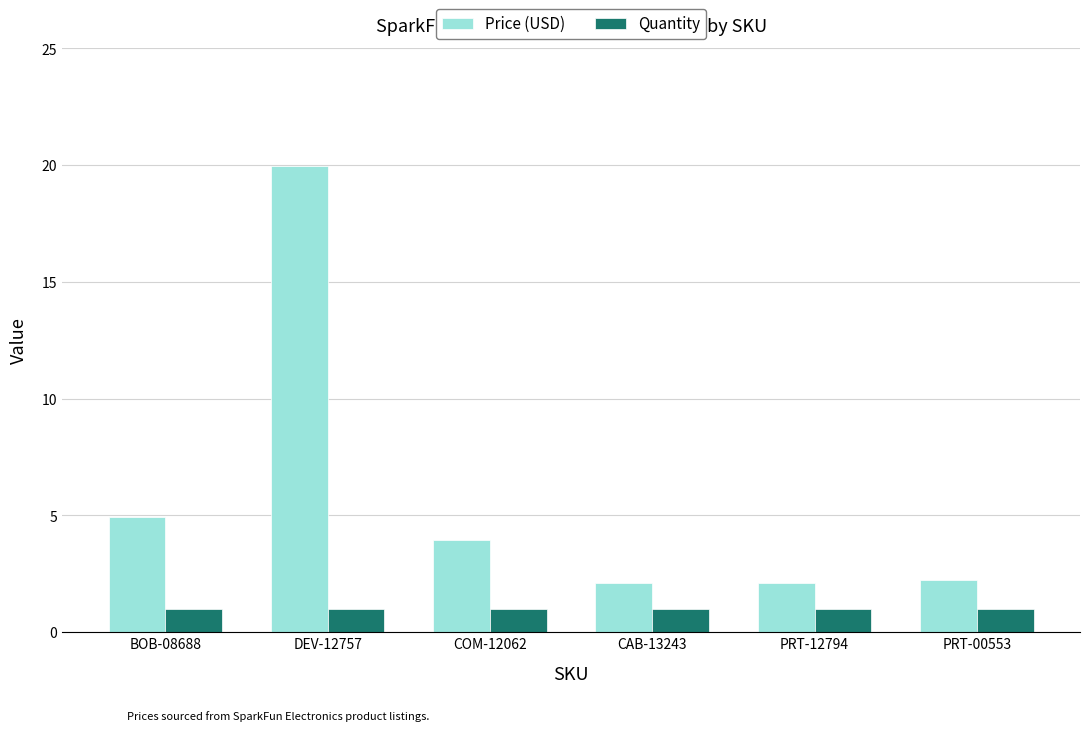

Which series has the largest total across all categories?

Price (USD)